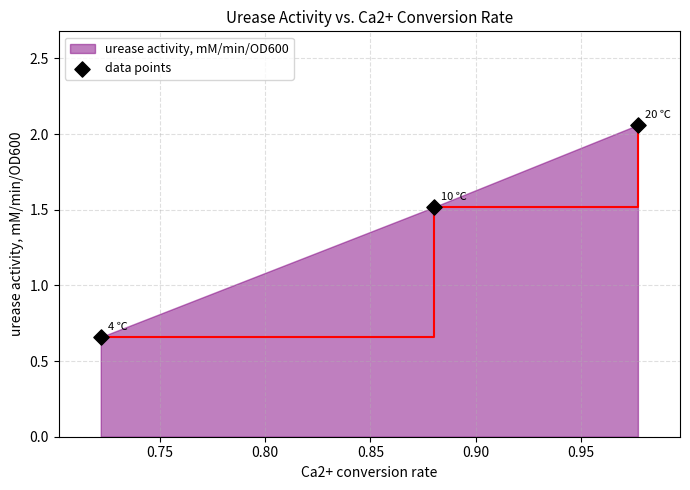

What is the sum of all values?

4.2